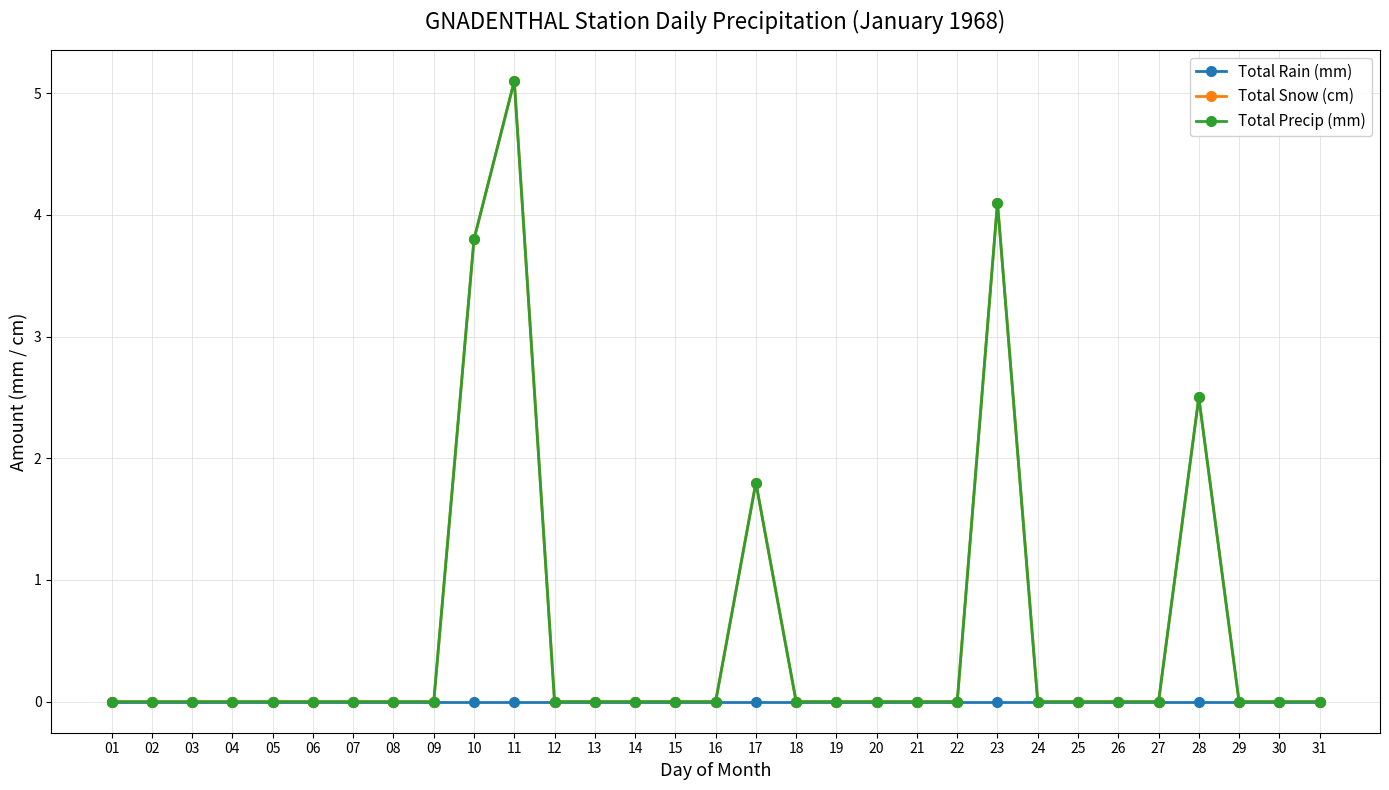

Does the chart have visible grid lines?

Yes